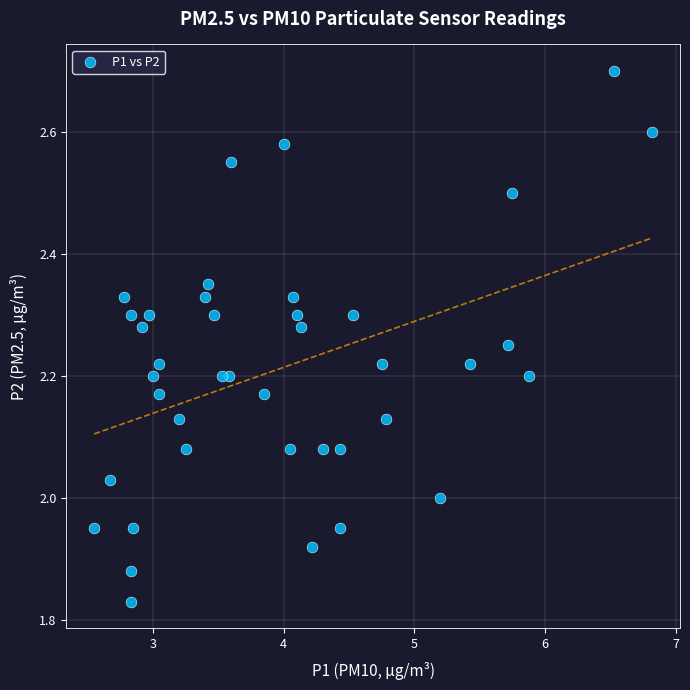

What is the range of X values (max minus min)?

4.3